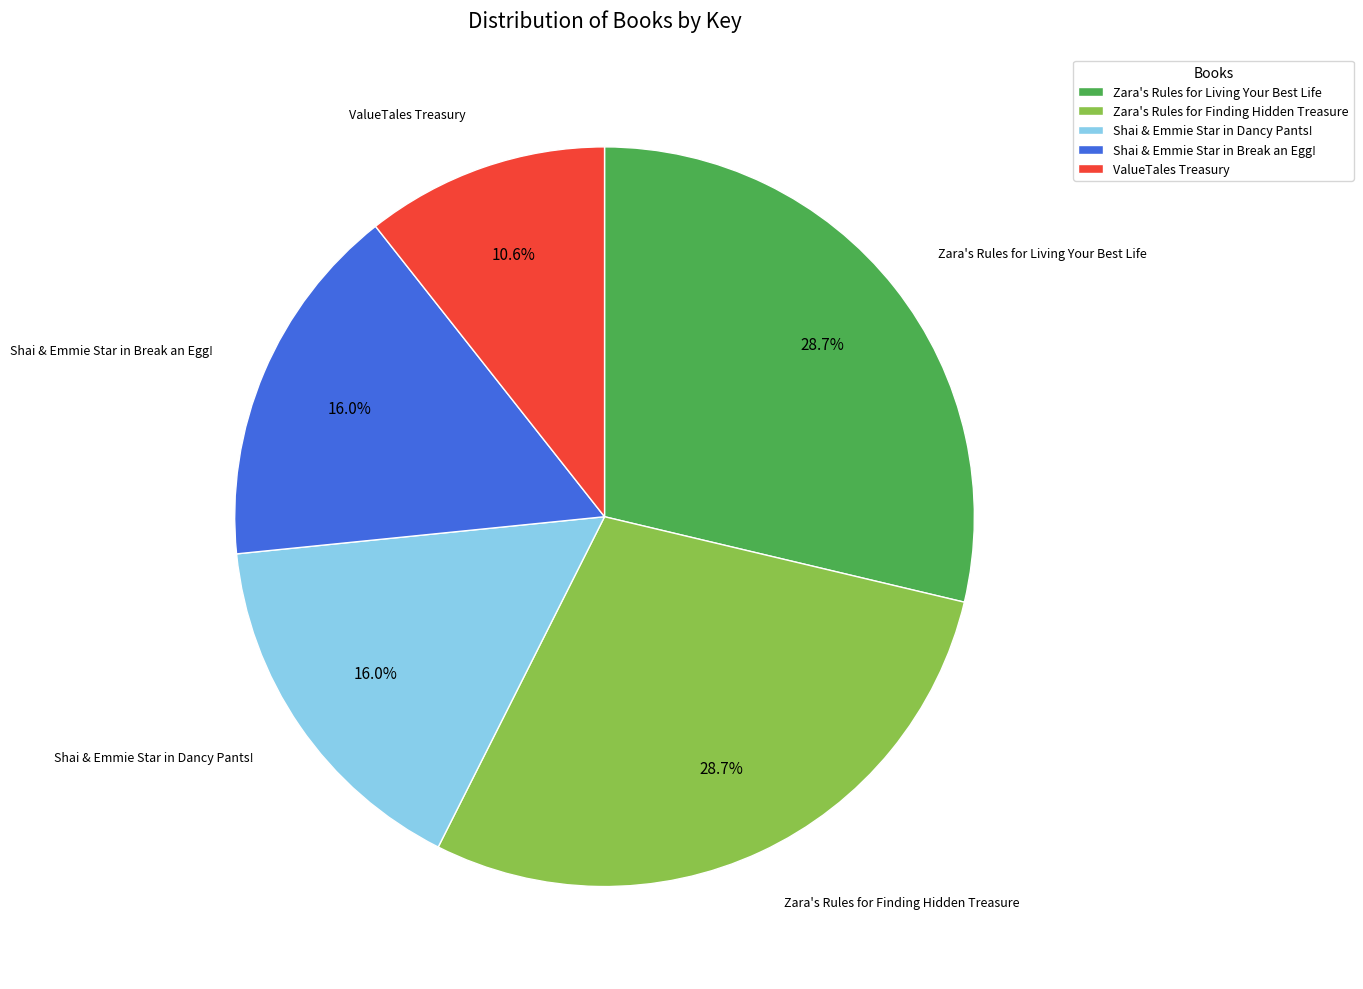

Is it true that Shai & Emmie Star in Break an Egg! is 6% of the pie?

False